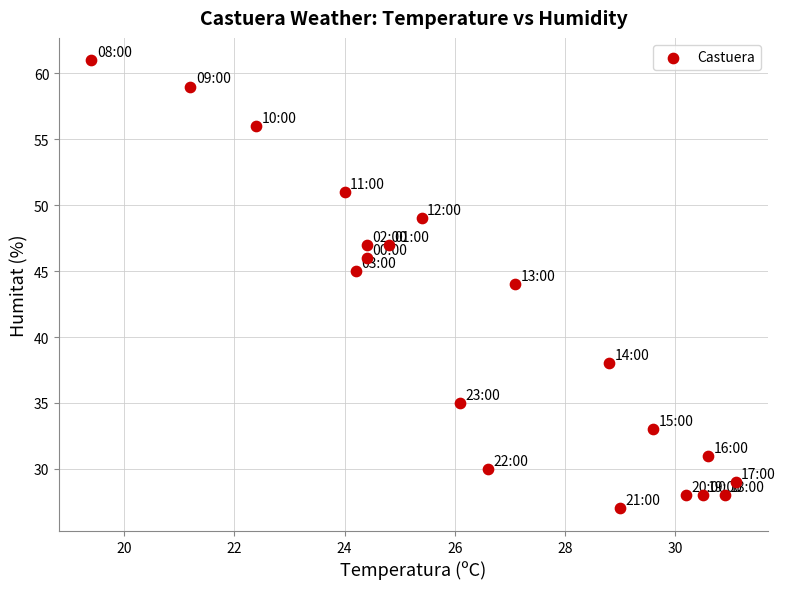

What is the range of Y values (max minus min)?

34